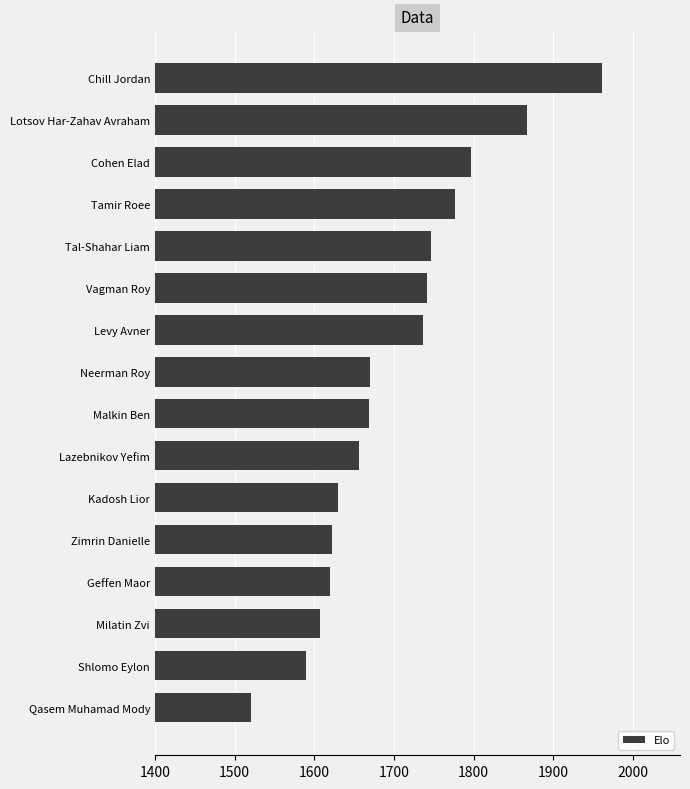

What is the sum of all values?

27208